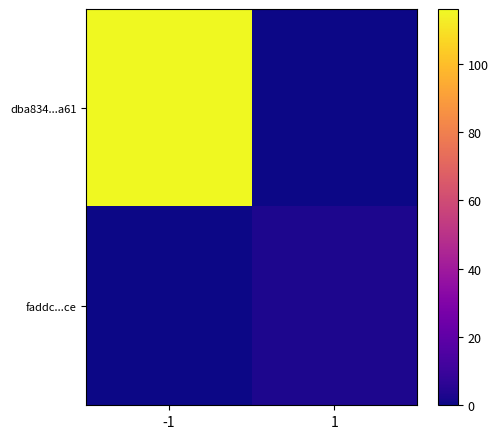

What is the total value across all series at 1?

3